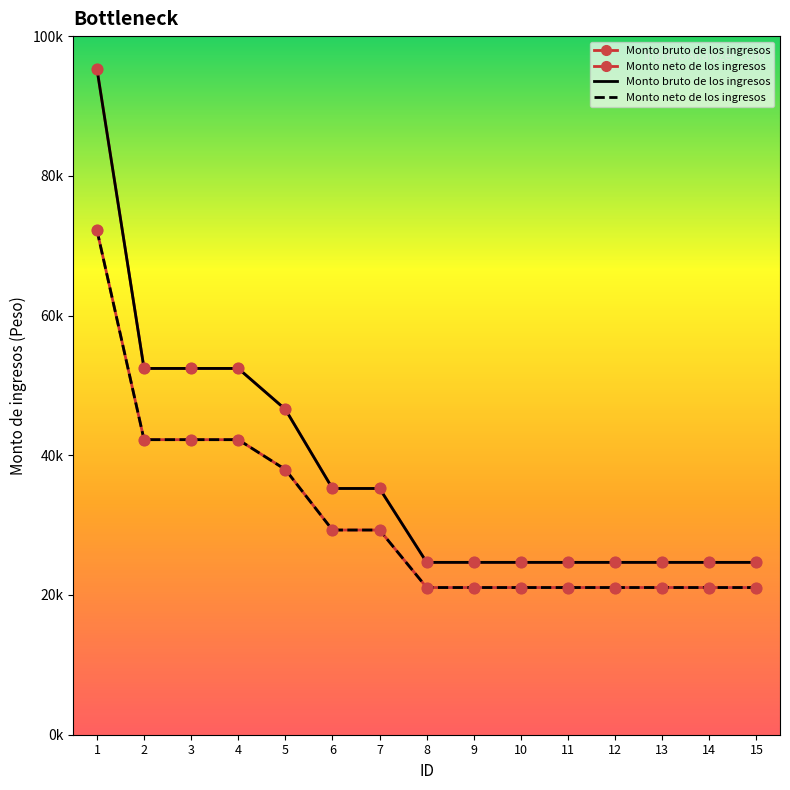

Which series has the widest spread of Y values?

Monto bruto de los ingresos